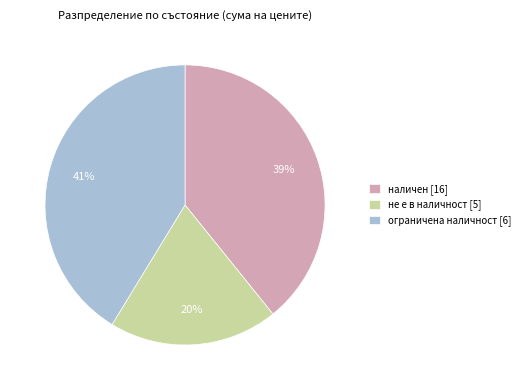

Rank the categories by value from highest to lowest.

ограничена наличност [6], наличен [16], не е в наличност [5]